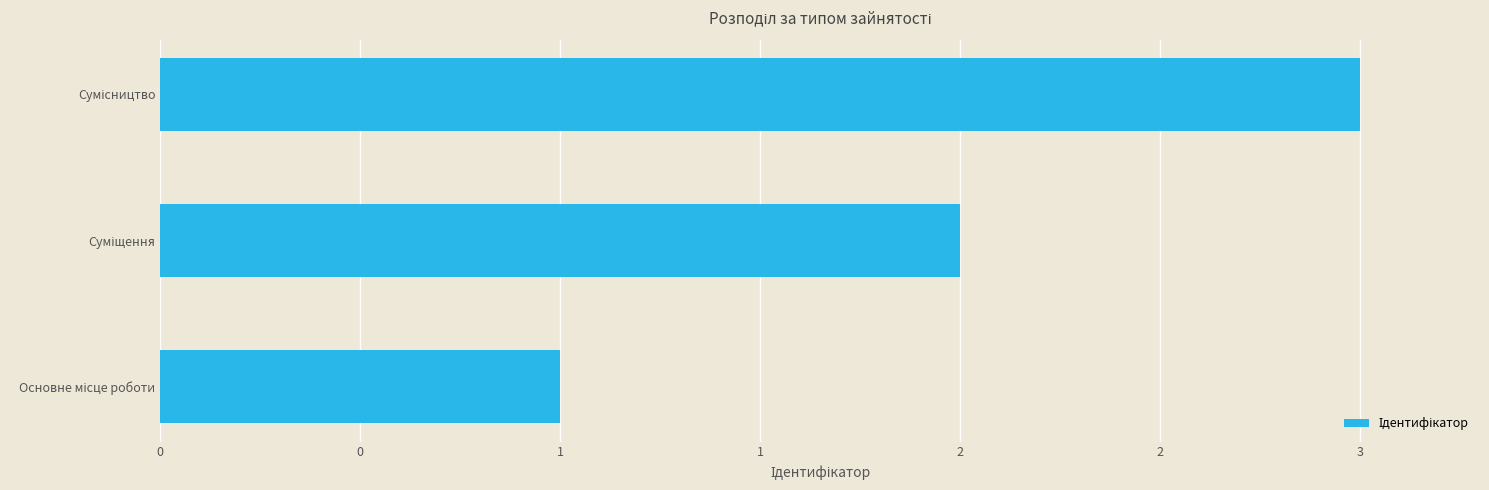

What is the average value?

2